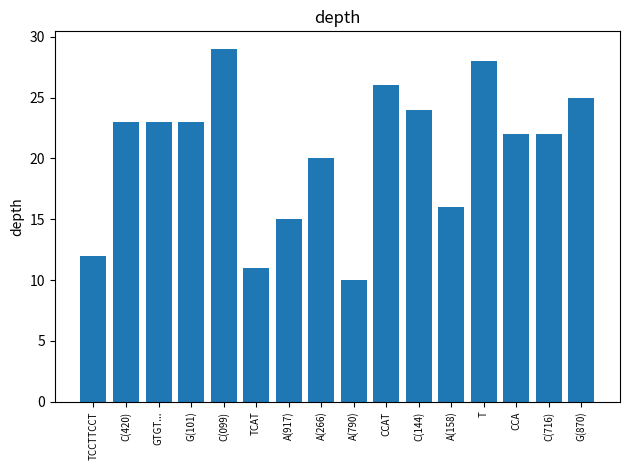

The chart shows a value of 47 at T. True or false?

False